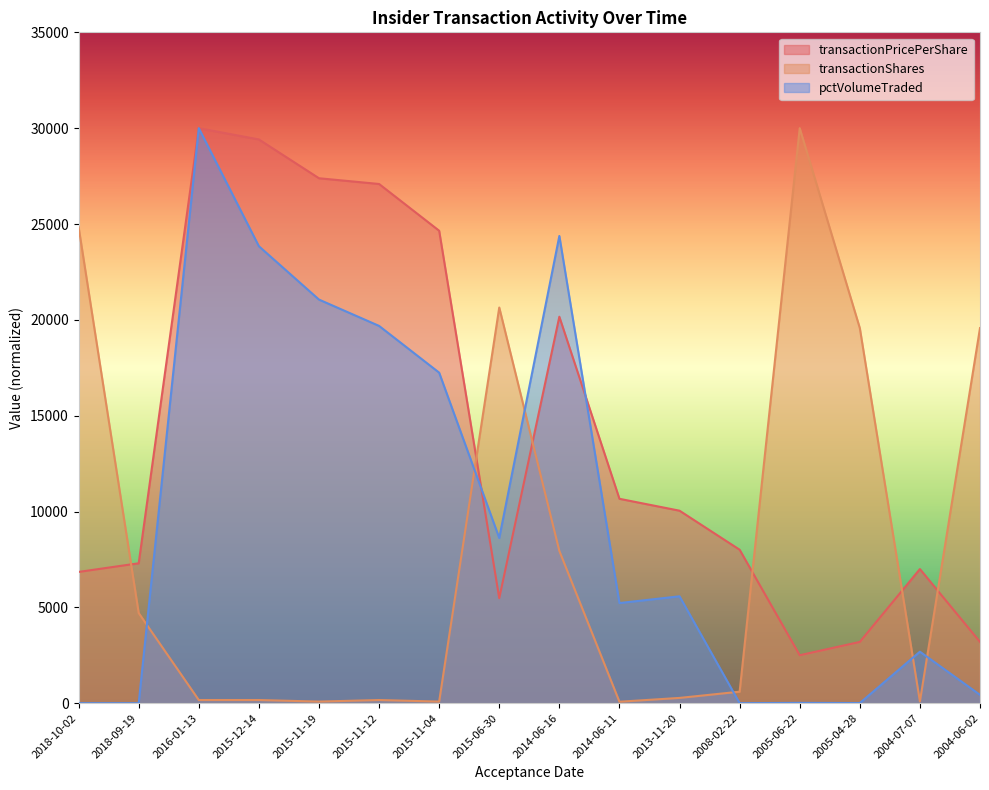

At which label is transactionPricePerShare closest to 16250?

2014-06-16